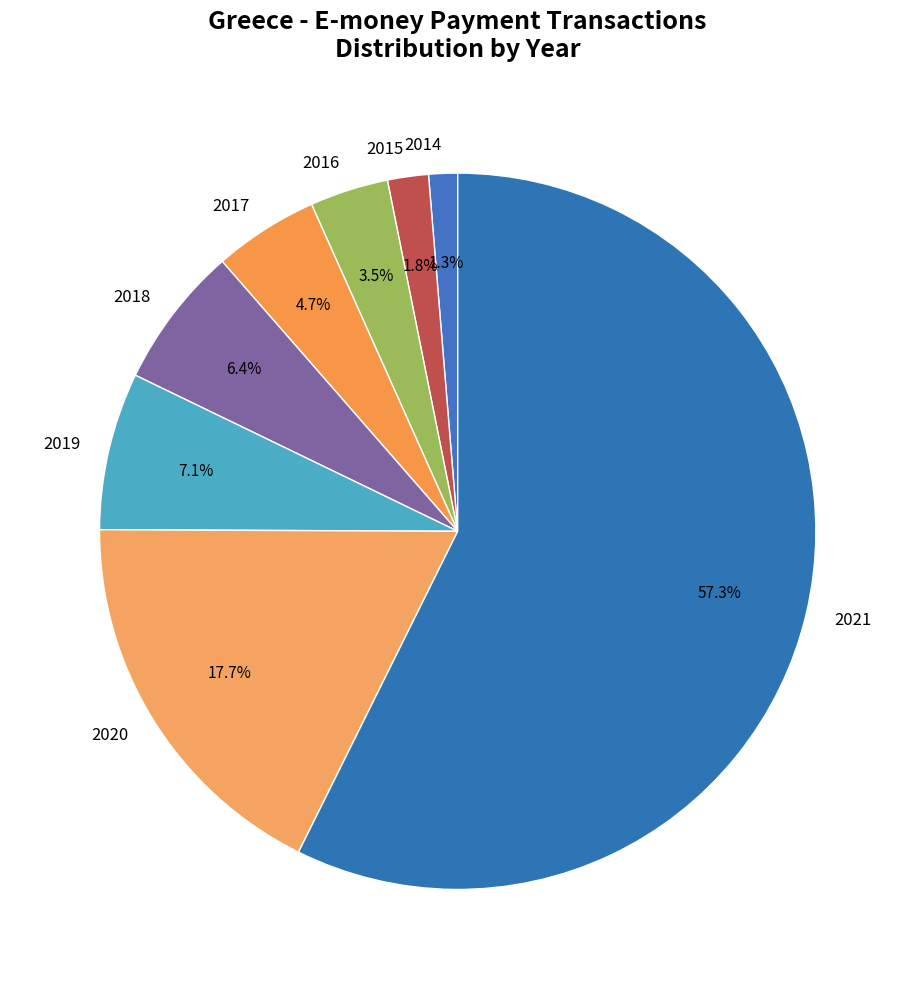

Is there any slice that represents more than half of the pie?

Yes